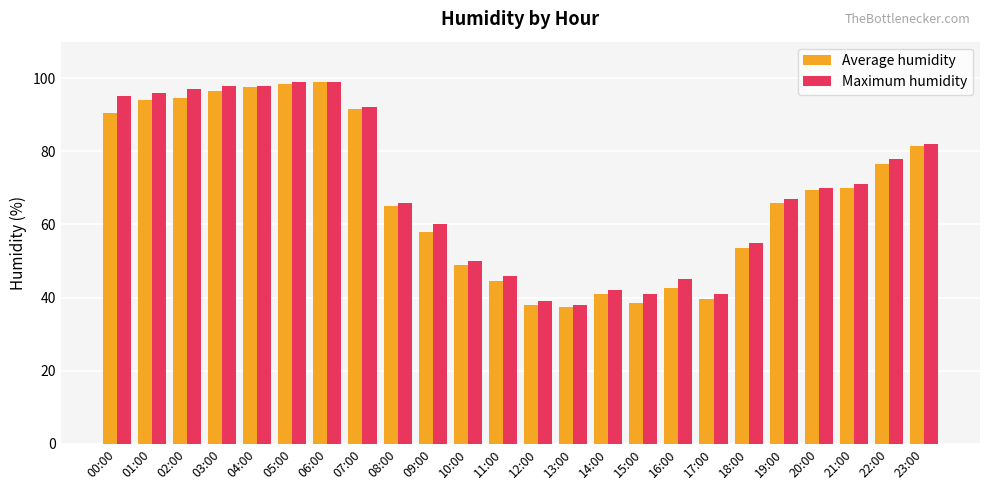

What is the difference between the second highest and minimum values in the Average humidity series?

61.0